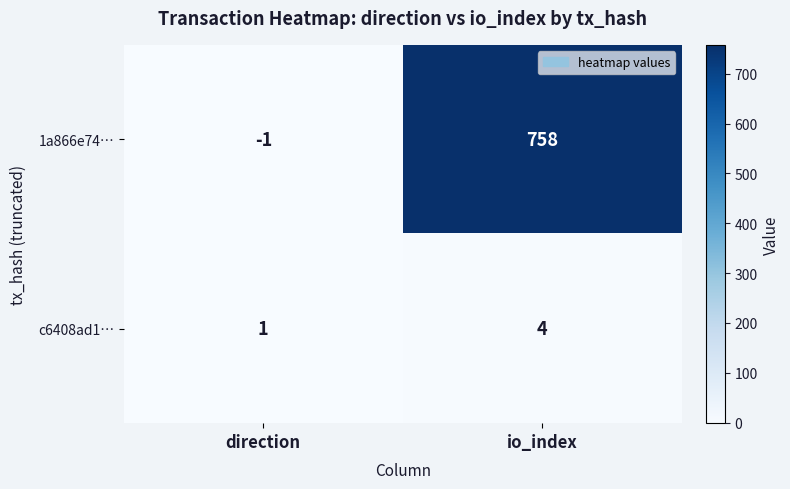

At which category is the sum across all series the highest?

io_index